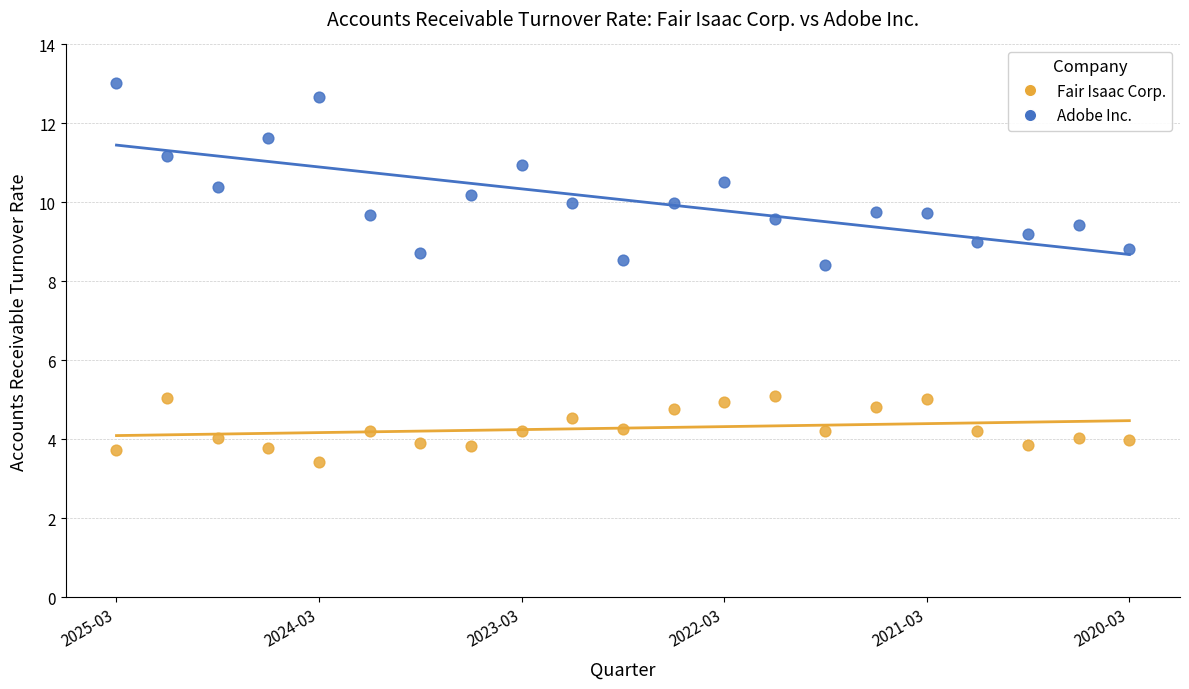

Which series reaches the minimum Y coordinate?

Fair Isaac Corp.